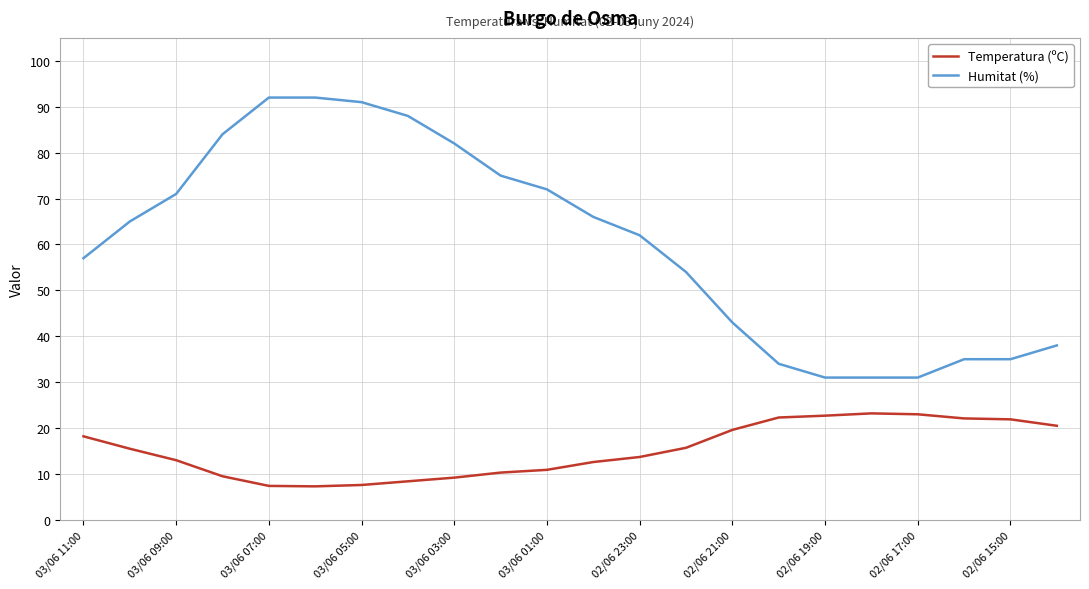

True or false: Humitat (%) and Temperatura (ºC) cross at least once.

False